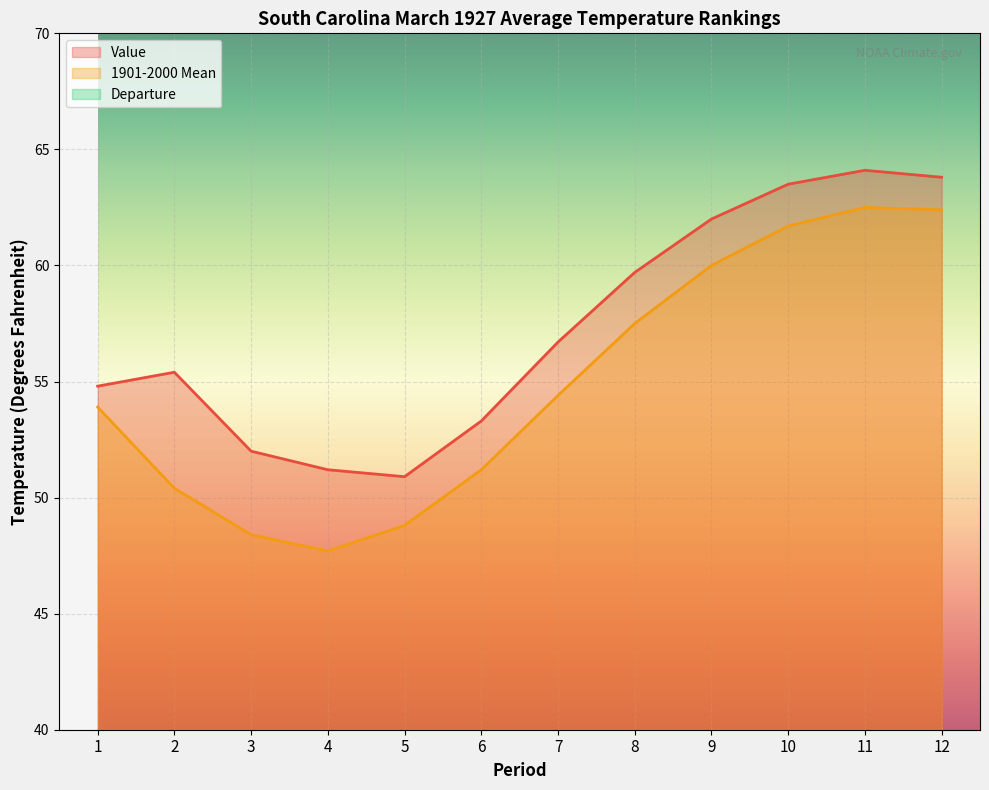

At which label does 1901-2000 Mean reach its minimum?

4